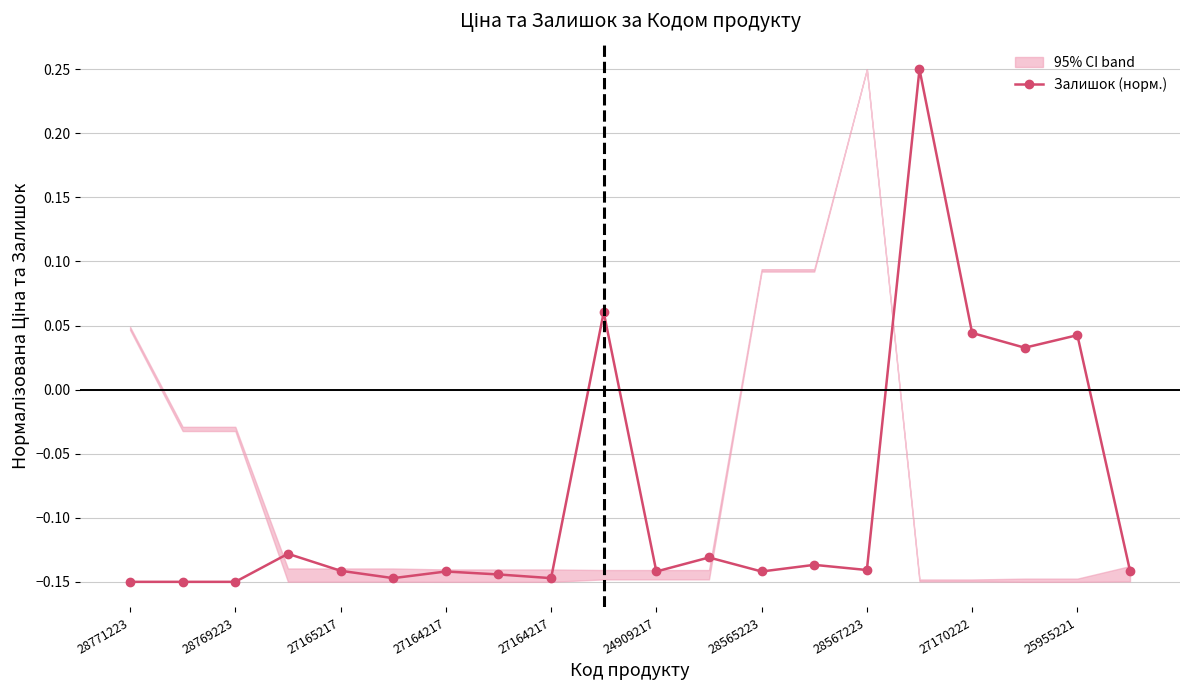

How many lines are shown in the chart?

1